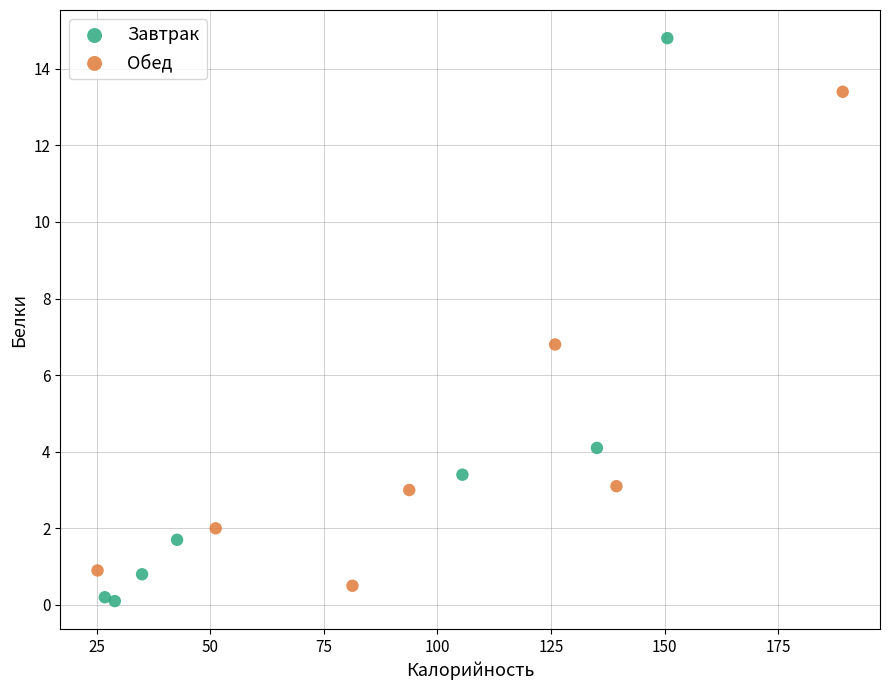

What are all the series names shown in the legend?

Завтрак, Обед